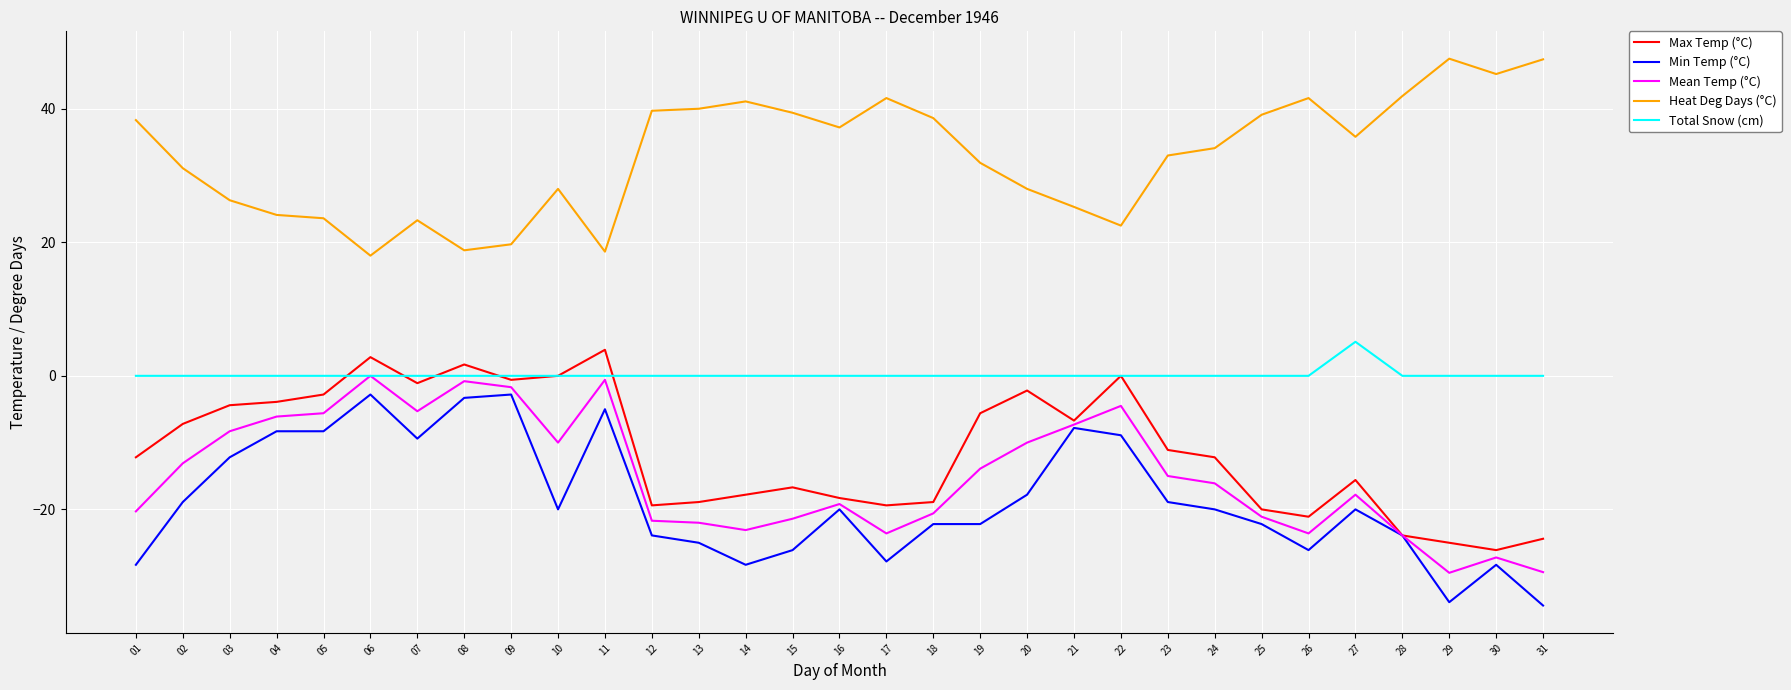

At which label does Max Temp (°C) first exceed -12?

02